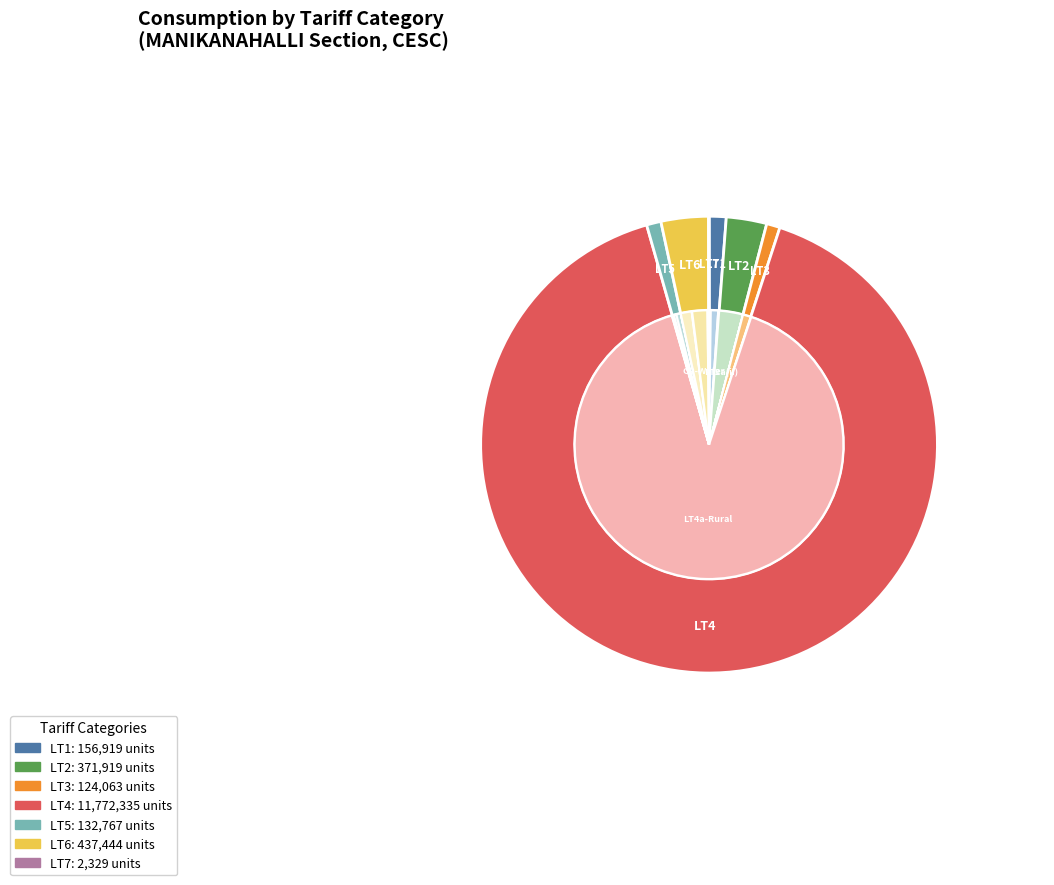

What portion of the pie excludes LT3?

99.0%